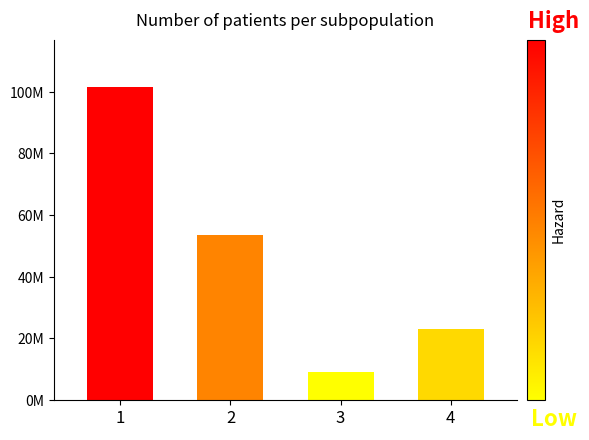

What is the sum of all values?

187366111.7